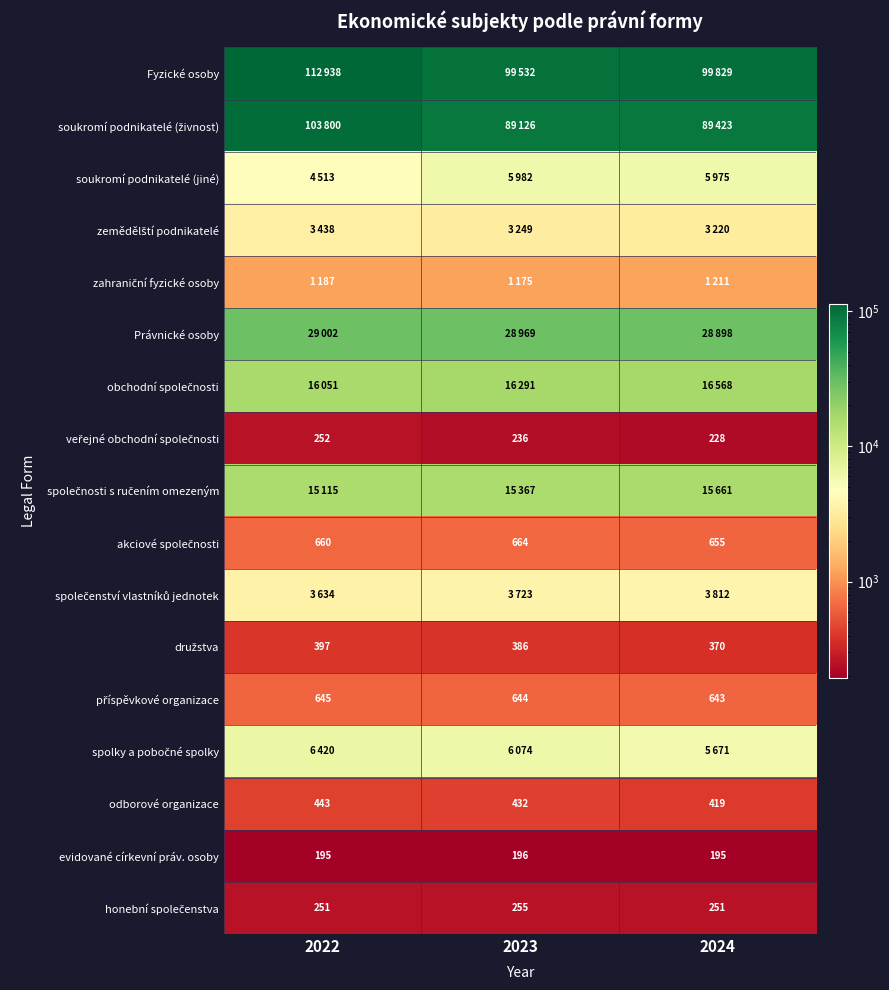

The value of odborové organizace at 2023 is 432. True or false?

True